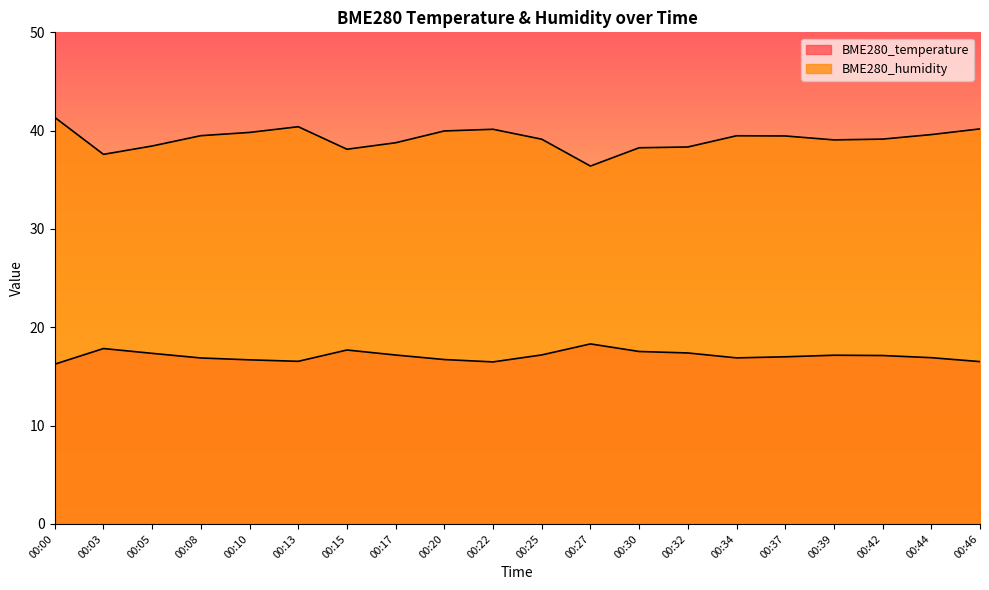

The value of BME280_humidity at 00:08 is 61.6. True or false?

False